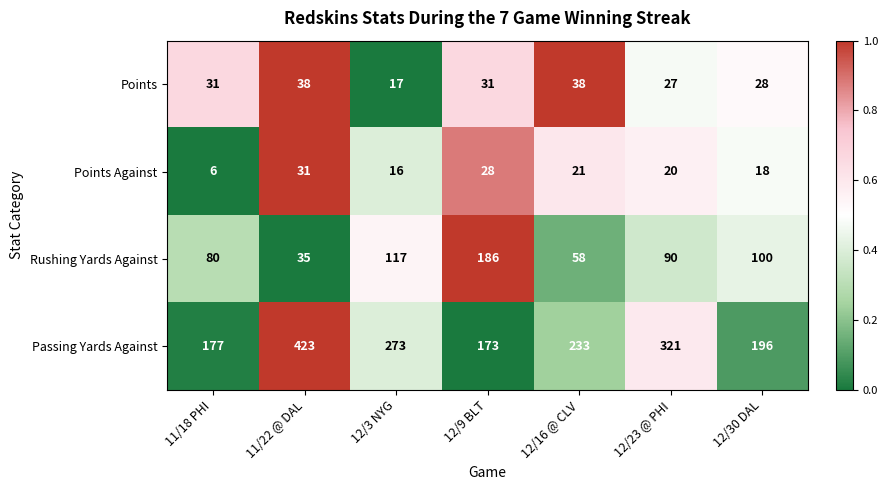

What is the sum of all Rushing Yards Against values?

666